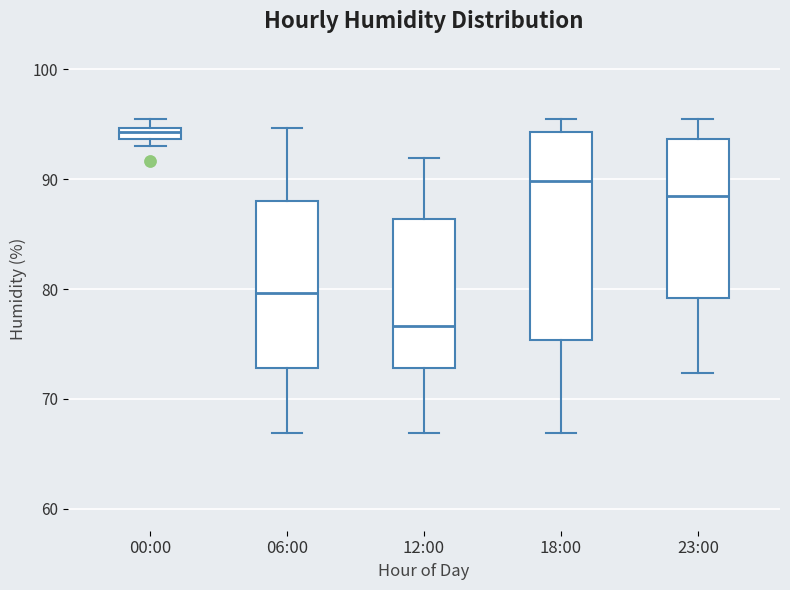

Comparing the boxes themselves (not the whiskers), which one is the tallest?

18:00